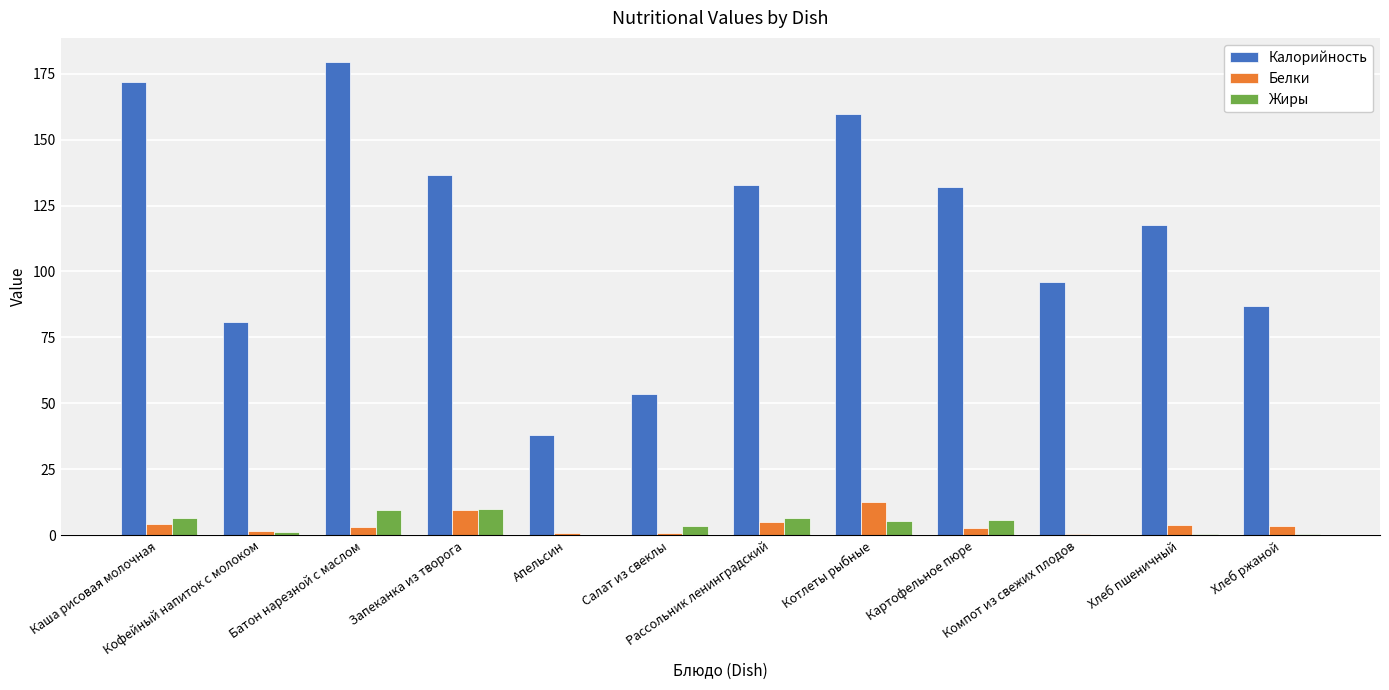

Is it true that Калорийность equals 81.0 at Кофейный напиток с молоком?

True